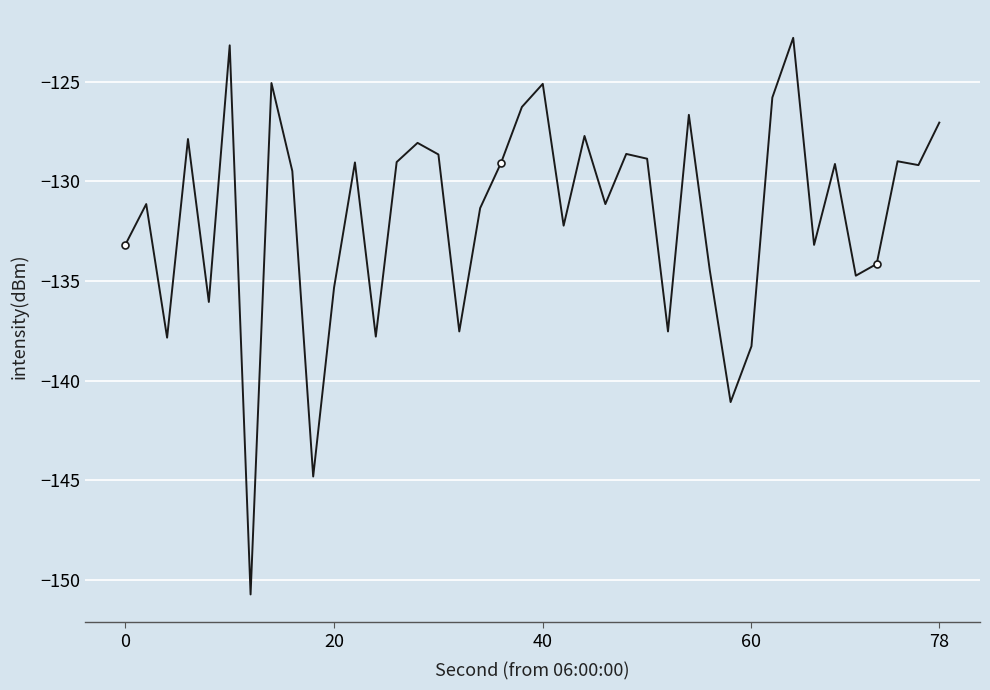

What is the sum of all values?

-5268.1